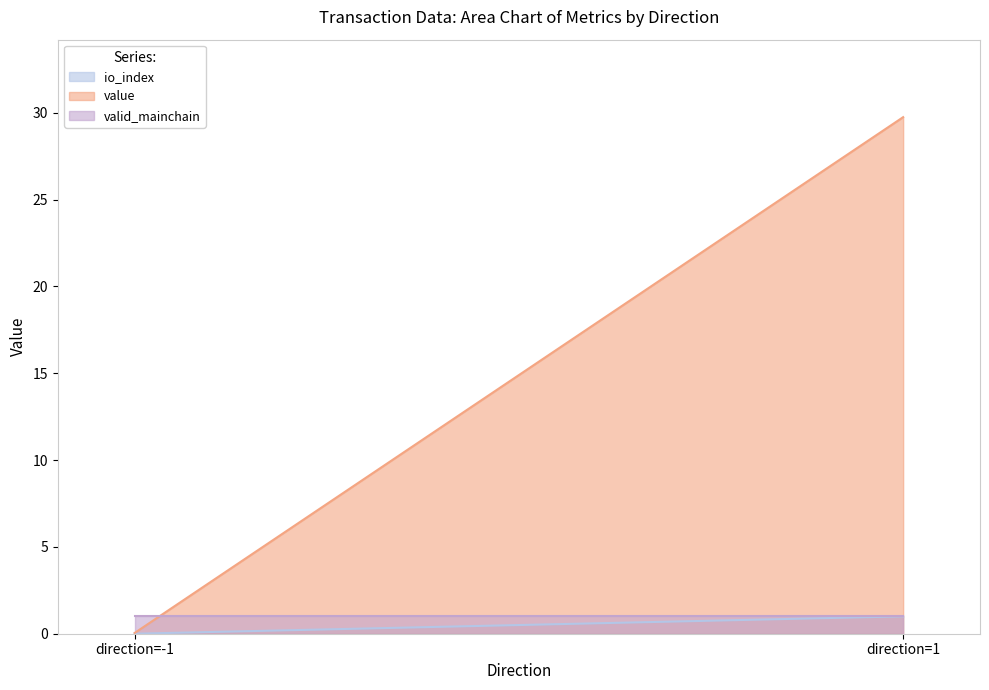

Where is valid_mainchain nearest to the value 1?

-1